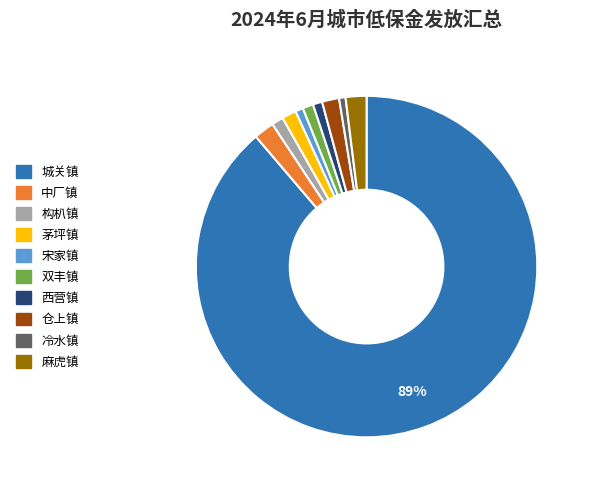

Which has a higher value, 城关镇 or 西营镇?

城关镇